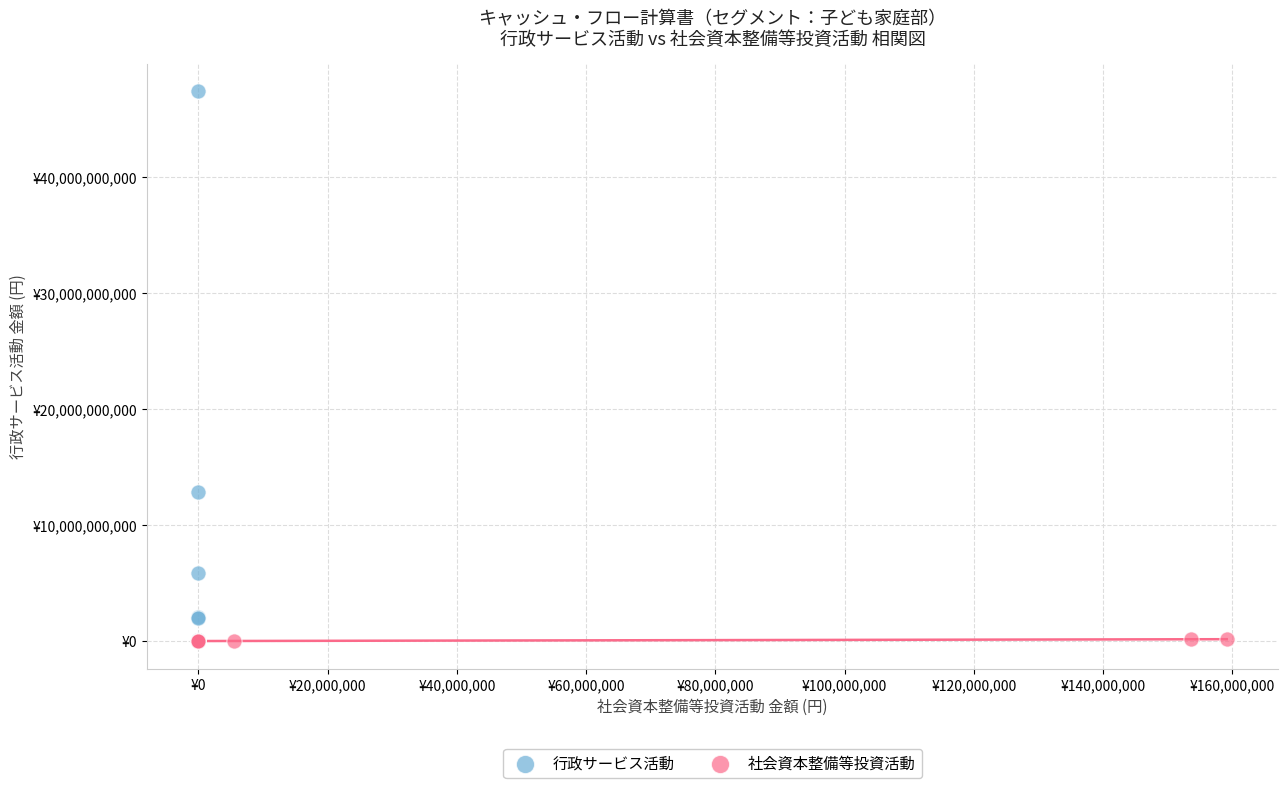

Which series reaches the maximum Y coordinate?

行政サービス活動